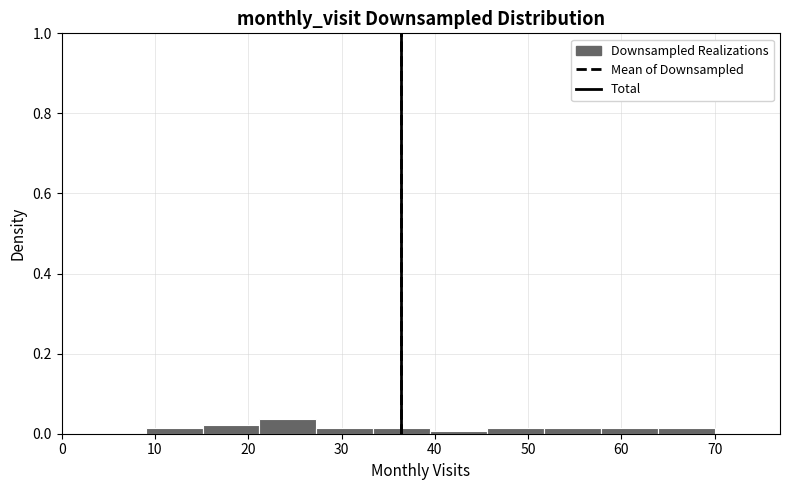

Reading left to right, transcribe this chart: for each bar, give the range it covers on the x-axis and its height. Neither the bar edges nor the heights are printed on the chart, so give them approximately, as read against the axes.

9.0 to 15.1: under 0.02
15.1 to 21.2: 0.02
21.2 to 27.3: 0.04
27.3 to 33.4: under 0.02
33.4 to 39.5: under 0.02
39.5 to 45.6: under 0.02
45.6 to 51.7: under 0.02
51.7 to 57.8: under 0.02
57.8 to 63.9: under 0.02
63.9 to 70.0: under 0.02